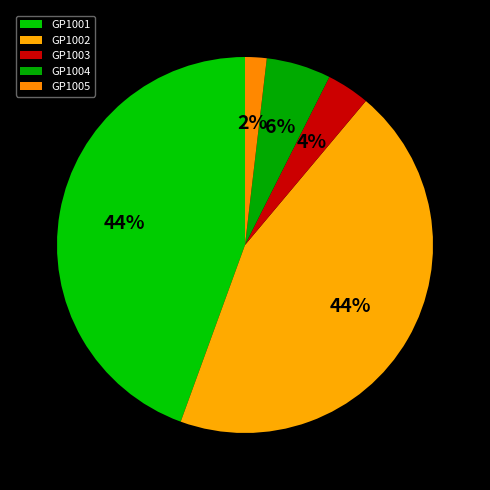

What percentage is NOT represented by GP1003?

96.3%